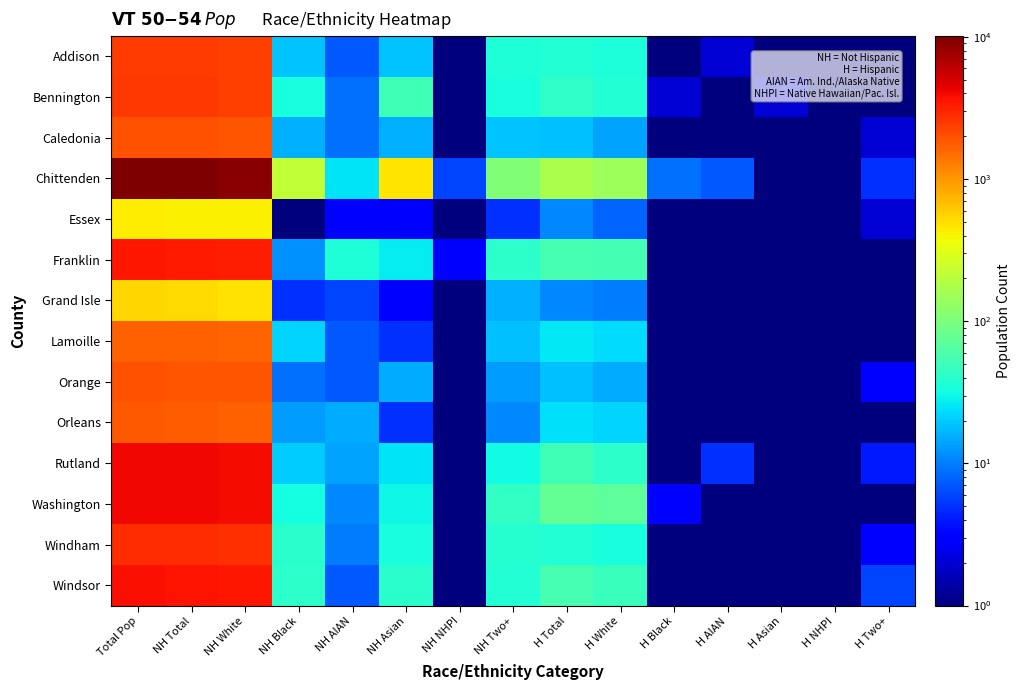

At which category is the sum across all series the highest?

Total Pop